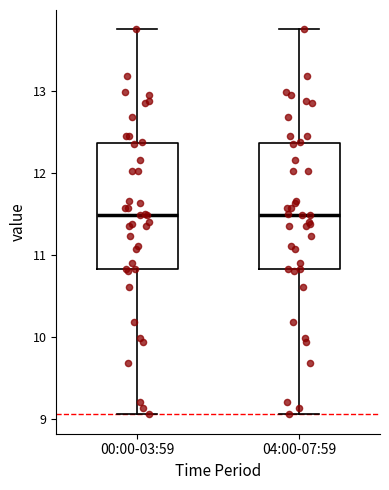

Reading left to right, read every box against the y-axis: the position of its median line, the range the box covers, and the ends of its whiskers. The values are not printed on the chart, so give them approximately, as read against the axis.

00:00-03:59: median 11.5, box 10.8 to 12.4, whiskers 9.1 to 13.8
04:00-07:59: median 11.5, box 10.8 to 12.4, whiskers 9.1 to 13.8